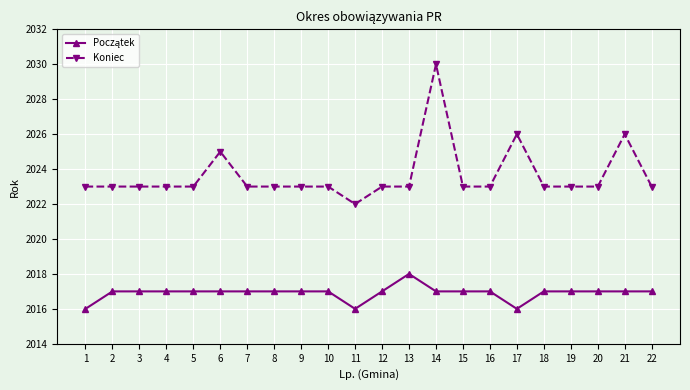

What is the sum of the Koniec values at 9 and 22?

4046